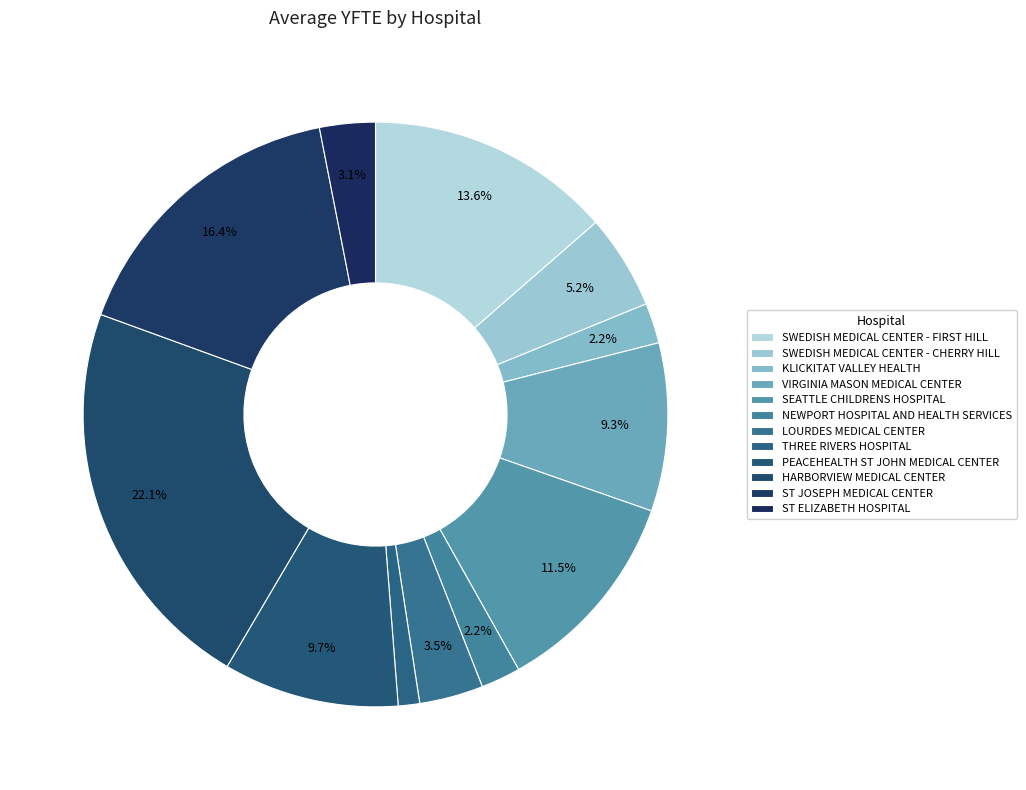

True or false: LOURDES MEDICAL CENTER accounts for 4% of the total.

True